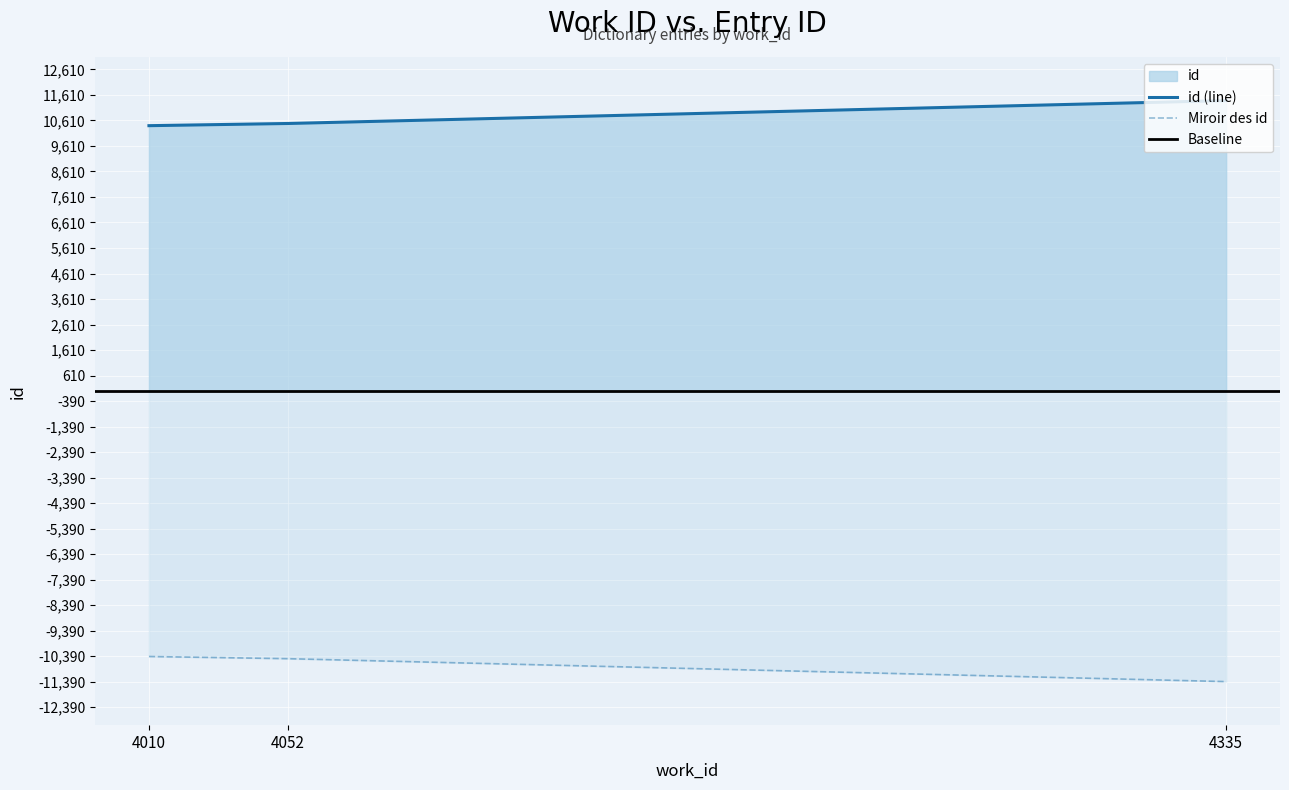

Reading left to right, transcribe all the data shown in this chart.

10406	10492	11390